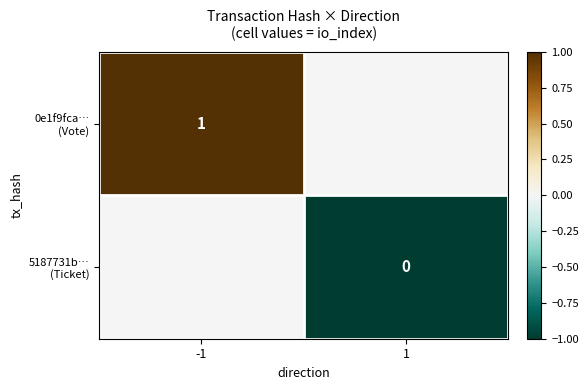

Which series has the largest range (max minus min)?

0e1f9fca… (Vote)